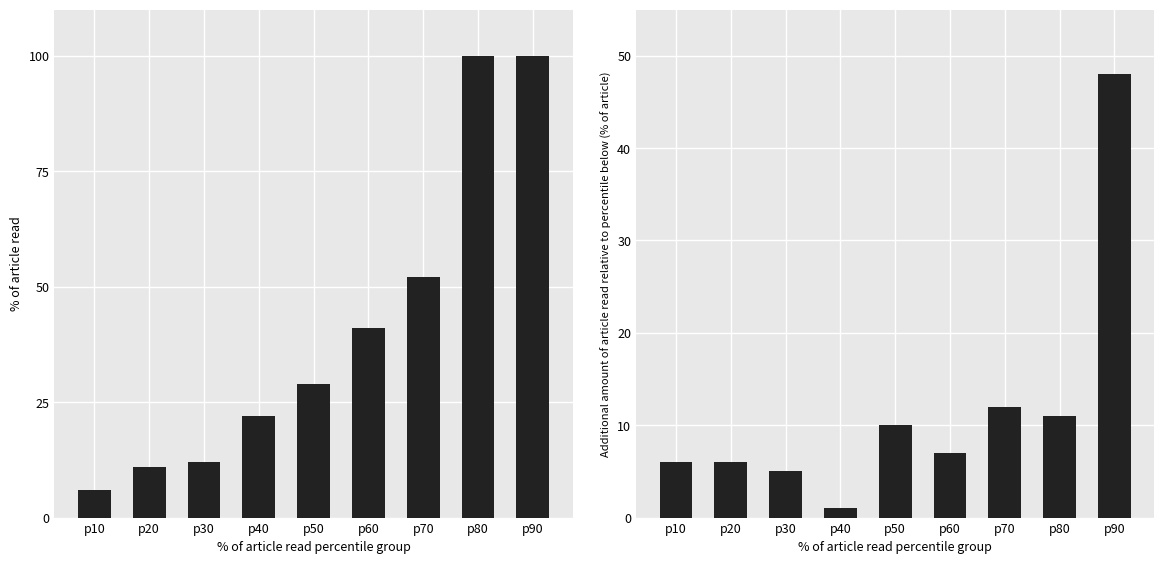

Rank the categories by % of article read value from highest to lowest.

p80, p90, p70, p60, p50, p40, p30, p20, p10